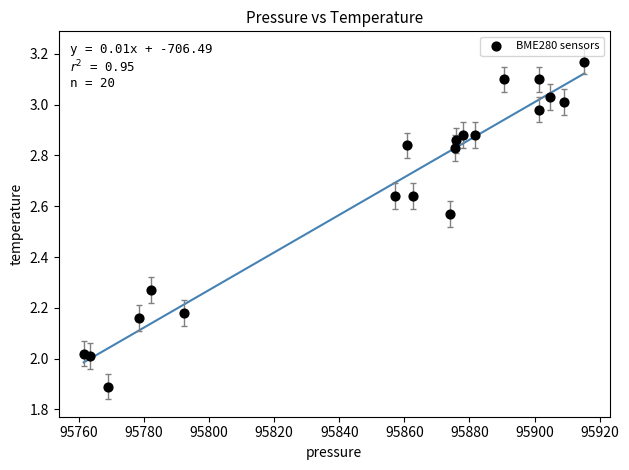

What is the range of Y values (max minus min)?

1.3